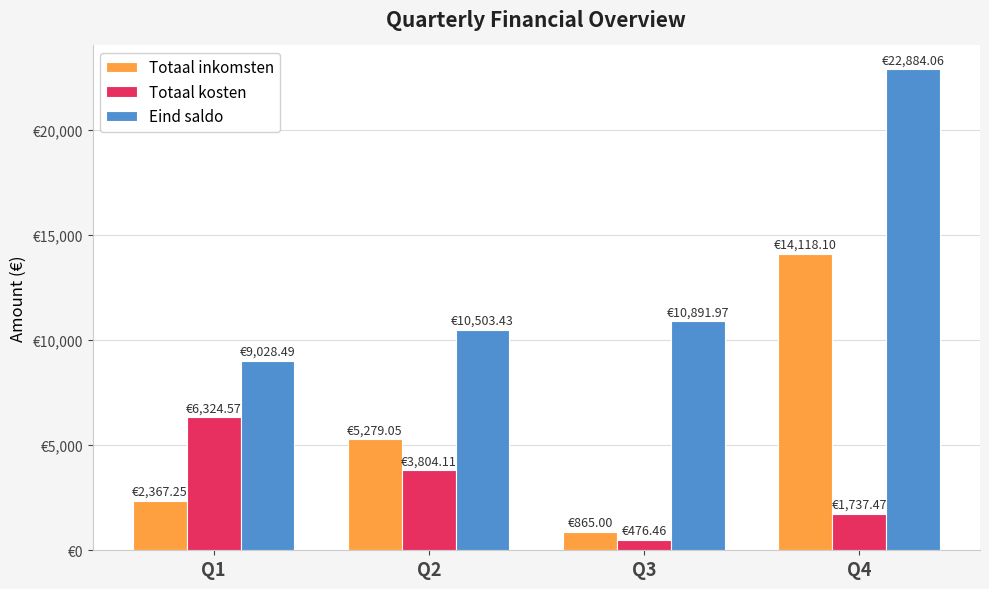

What is the difference between the maximum and minimum values in the Totaal inkomsten series?

13253.1